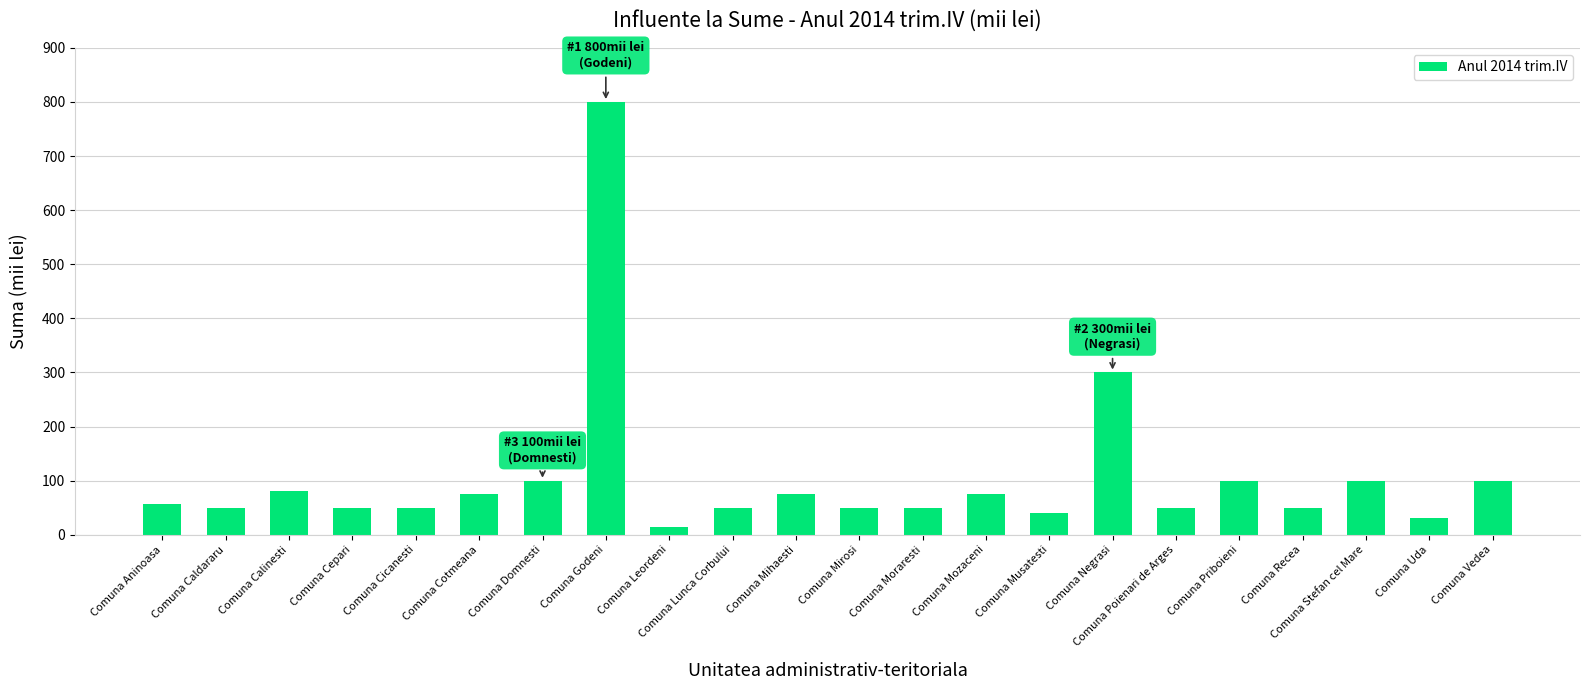

What is the ratio of the value at Comuna Poienari de Arges to the value at Comuna Recea?

1.0